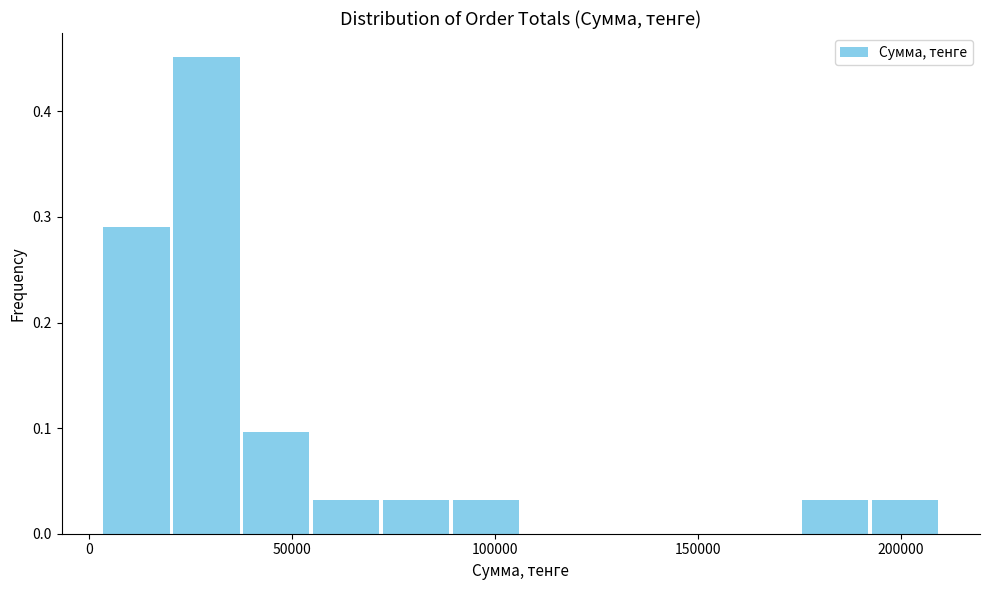

Around what value on the x-axis is the tallest bar? Give the approximate position of its centre, as read against the axis.

30000